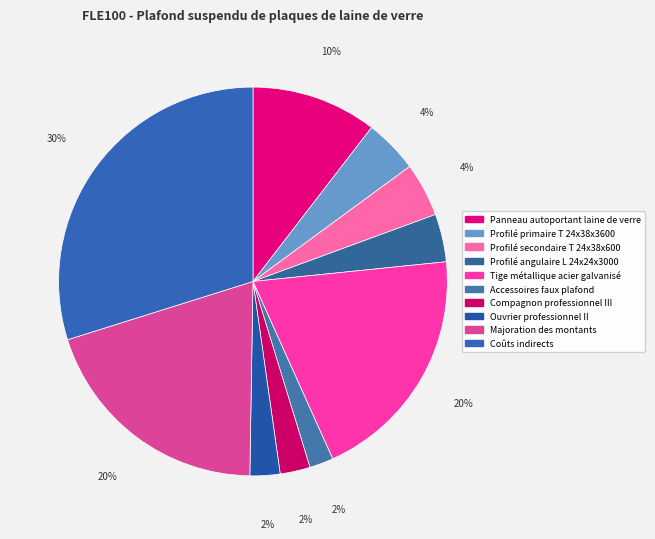

How many segments does this pie chart have?

10